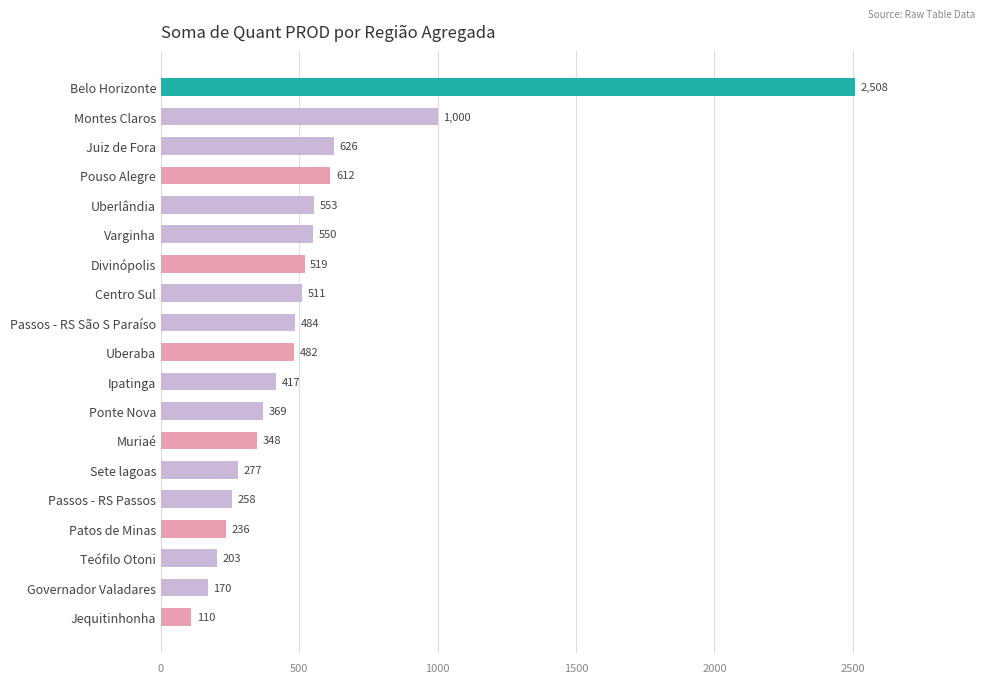

Reading top to bottom, extract all data points from this chart.

Belo Horizonte=2508	Montes Claros=1000	Juiz de Fora=626	Pouso Alegre=612	Uberlândia=553	Varginha=550	Divinópolis=519	Centro Sul=511	Passos - RS São S Paraíso=484	Uberaba=482	Ipatinga=417	Ponte Nova=369	Muriaé=348	Sete lagoas=277	Passos - RS Passos=258	Patos de Minas=236	Teófilo Otoni=203	Governador Valadares=170	Jequitinhonha=110